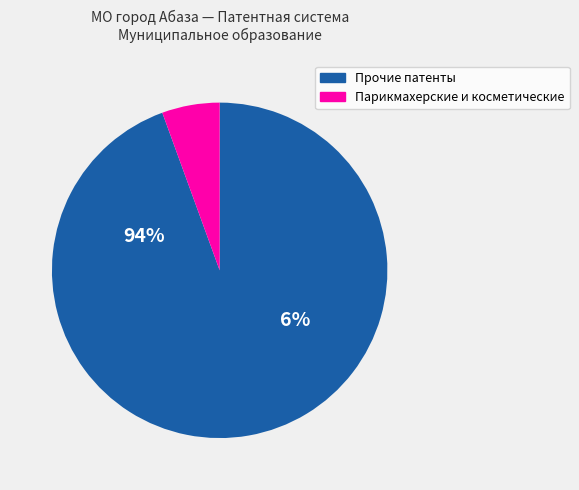

Is ремонт и пошив швейных изделий the majority of the pie?

No